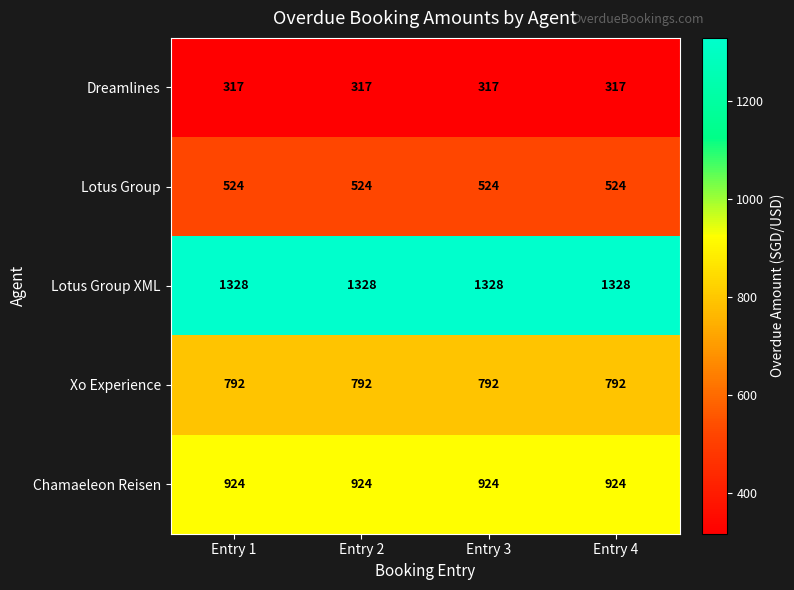

Which series has the largest total across all categories?

Lotus Group XML